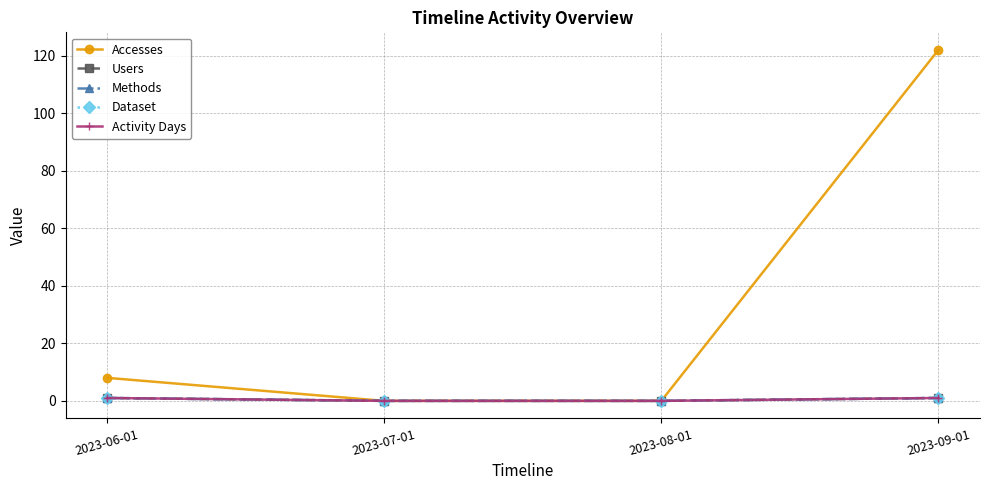

The value of Dataset at 2023-07-01 is 0. True or false?

True